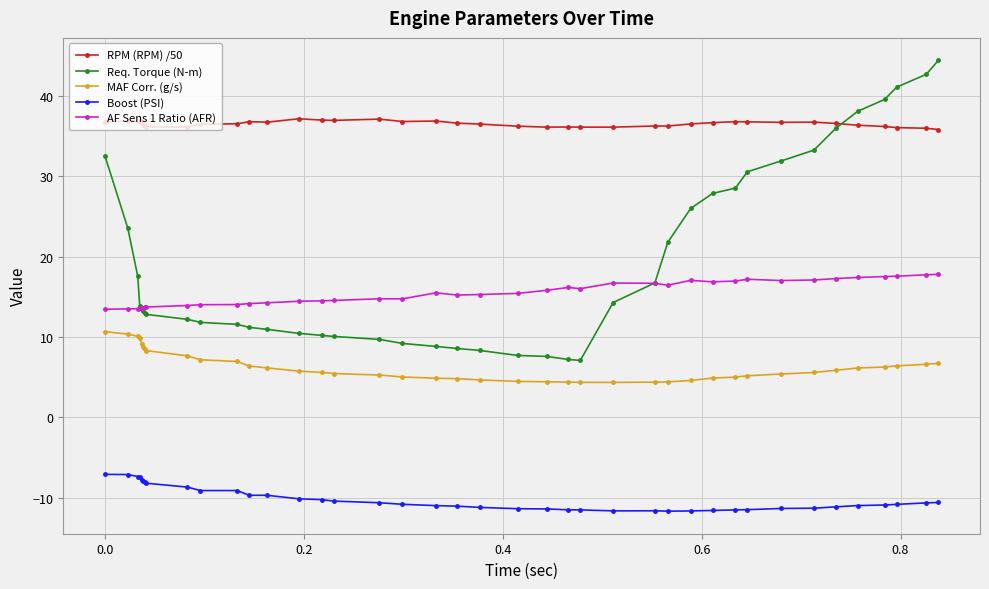

Which series has the largest total across all categories?

RPM (RPM) /50